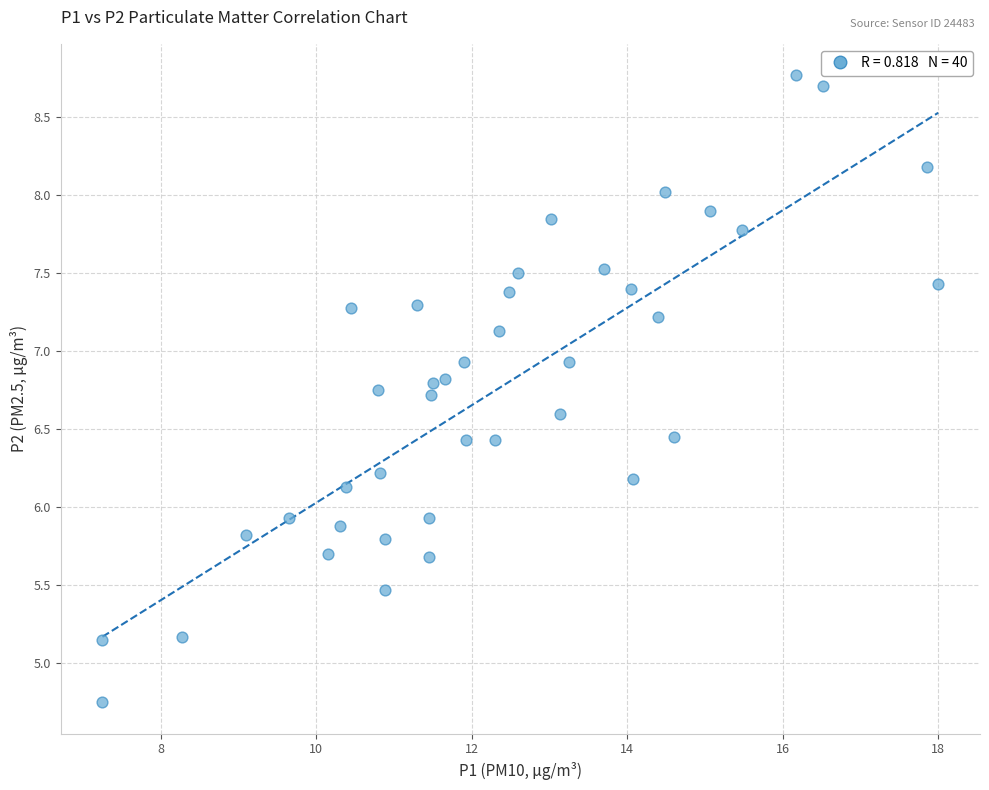

What is the range of X values (max minus min)?

10.8